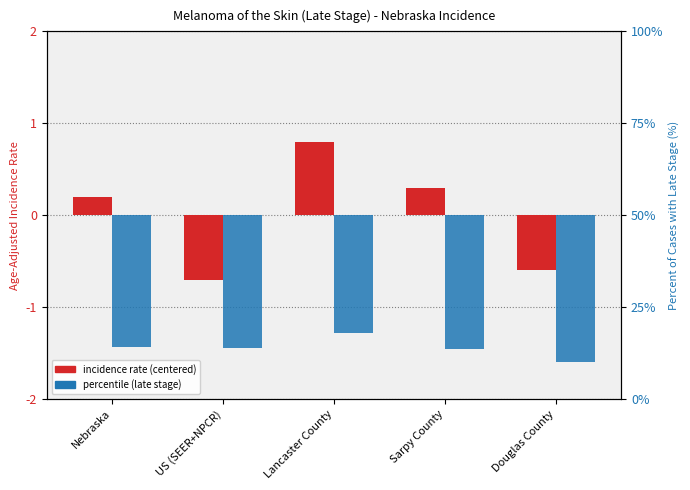

Are the bars grouped side by side (vs. stacked)?

Yes